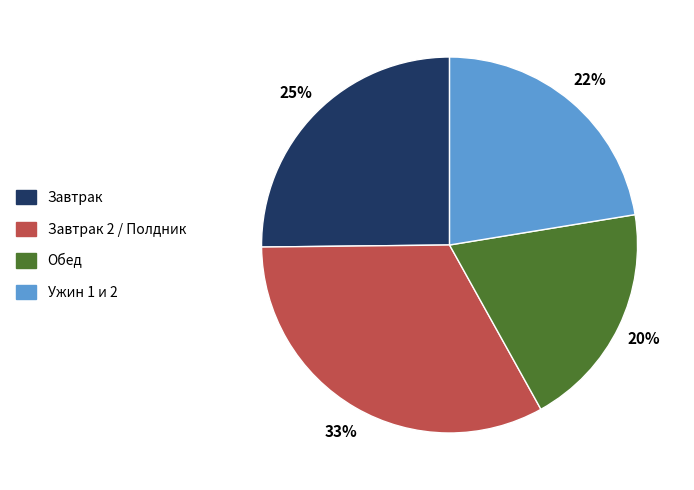

Does any single category account for the majority?

No